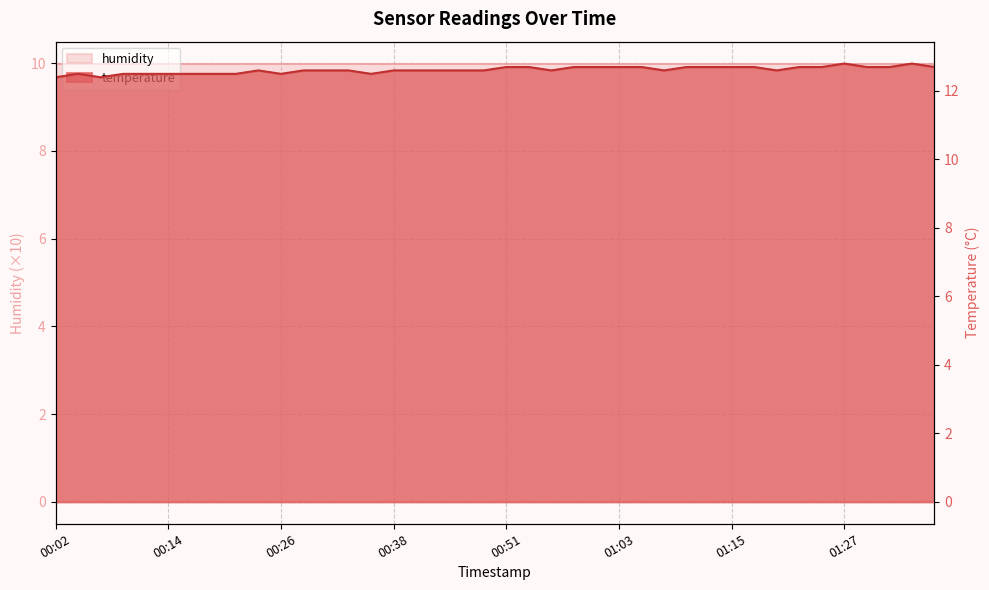

Rank the categories by value from lowest to highest.

00:02, 00:07, 00:04, 00:09, 00:12, 00:14, 00:16, 00:19, 00:21, 00:26, 00:36, 00:24, 00:29, 00:31, 00:34, 00:38, 00:41, 00:43, 00:46, 00:48, 00:55, 01:08, 01:20, 00:51, 00:53, 00:58, 01:00, 01:03, 01:05, 01:10, 01:12, 01:15, 01:17, 01:22, 01:25, 01:30, 01:32, 01:37, 01:27, 01:34